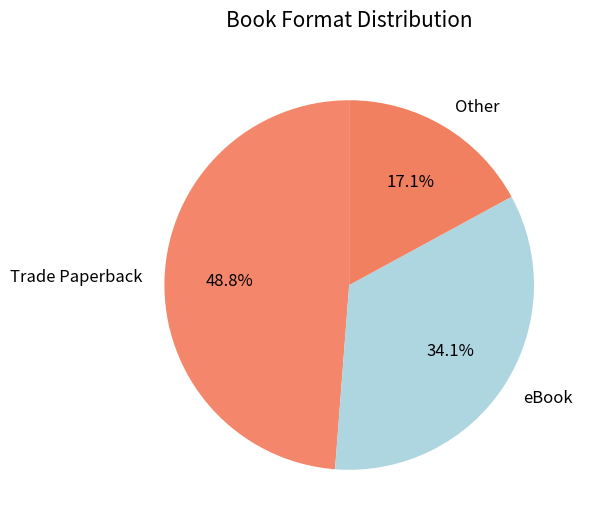

Approximately how many times larger is the value at Trade Paperback compared to Other?

2.9